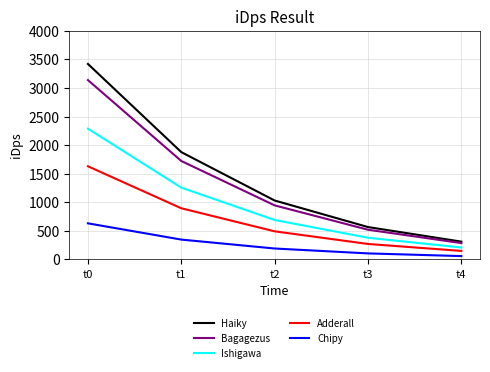

Which series changed the most between t0 and t2?

Haiky